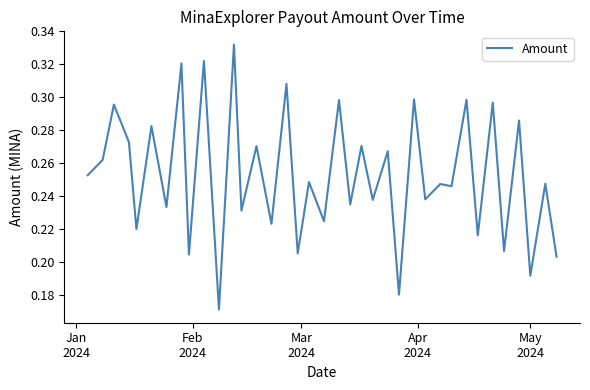

What is the difference between the maximum and minimum values?

0.2